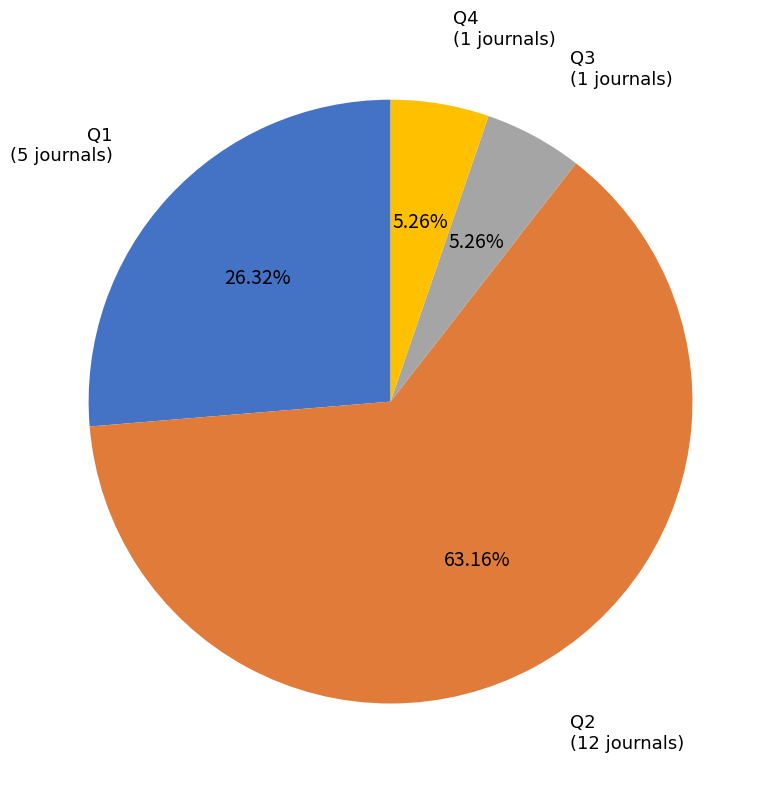

How many slices are in this pie chart?

4